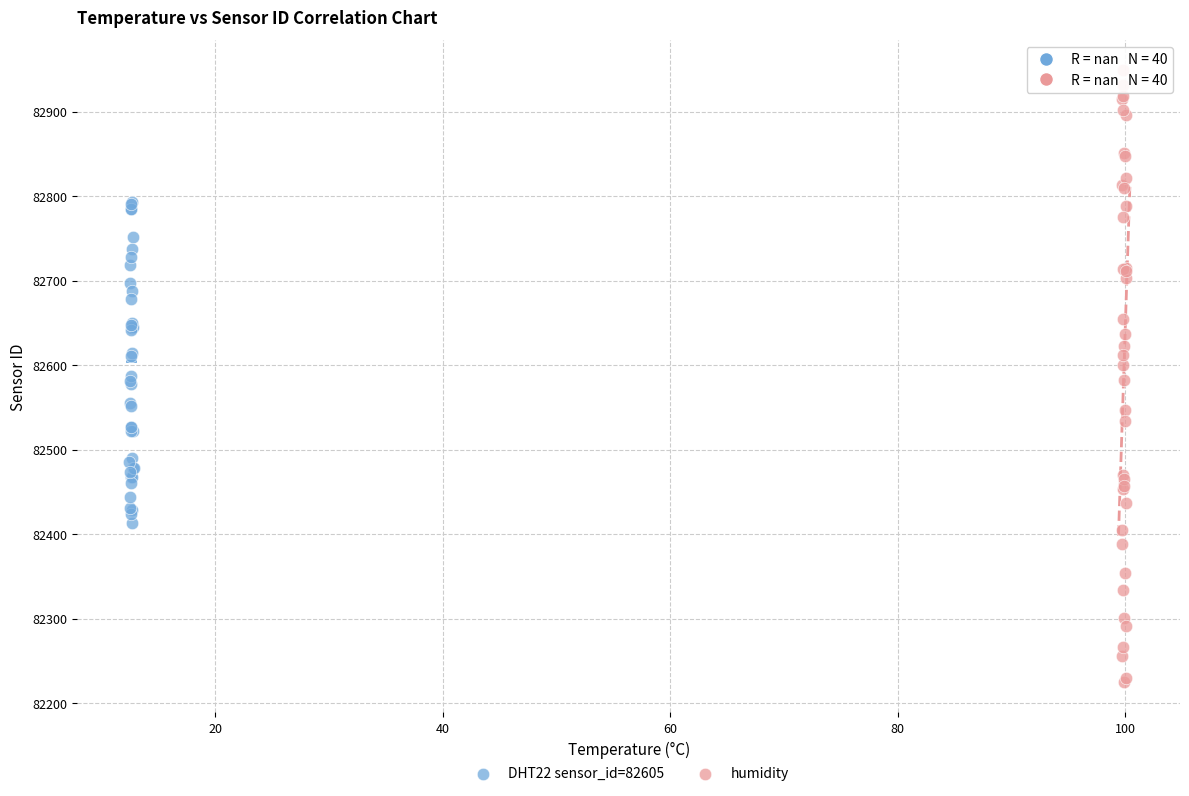

Which series has the largest Y range (max minus min)?

humidity